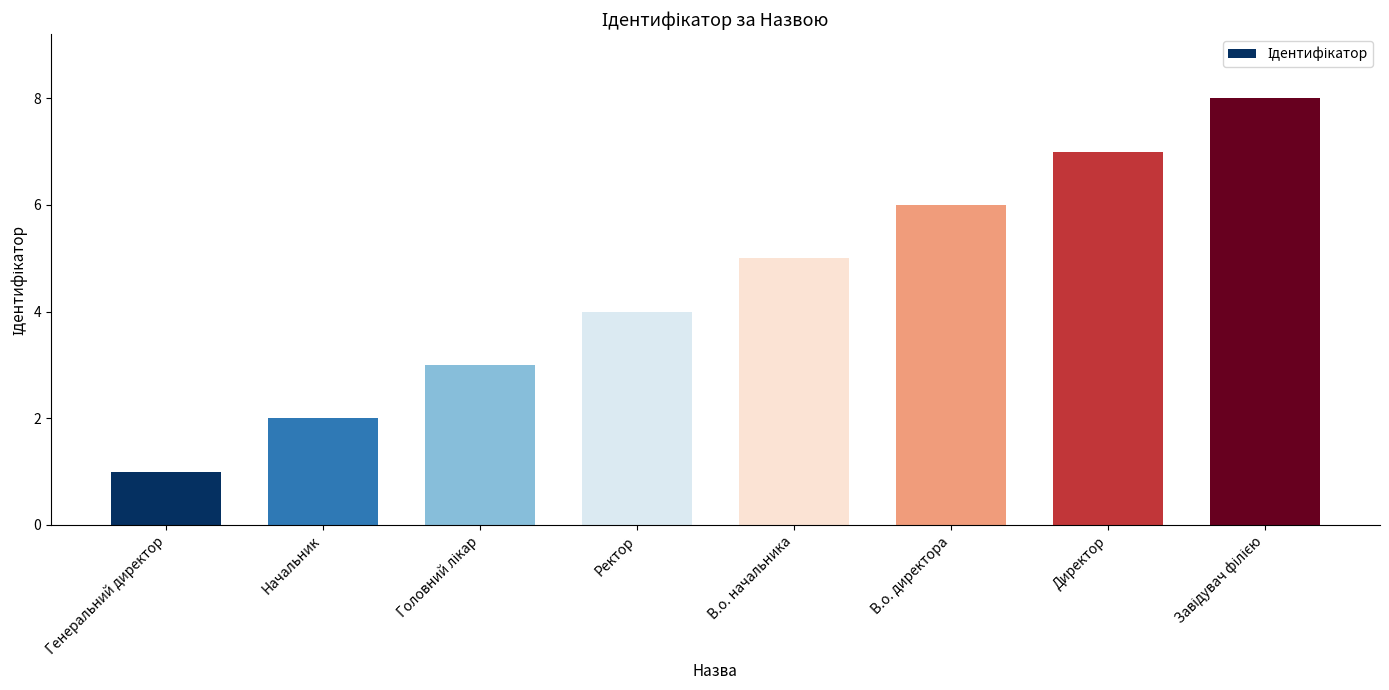

The value at Генеральний директор is 1. True or false?

True